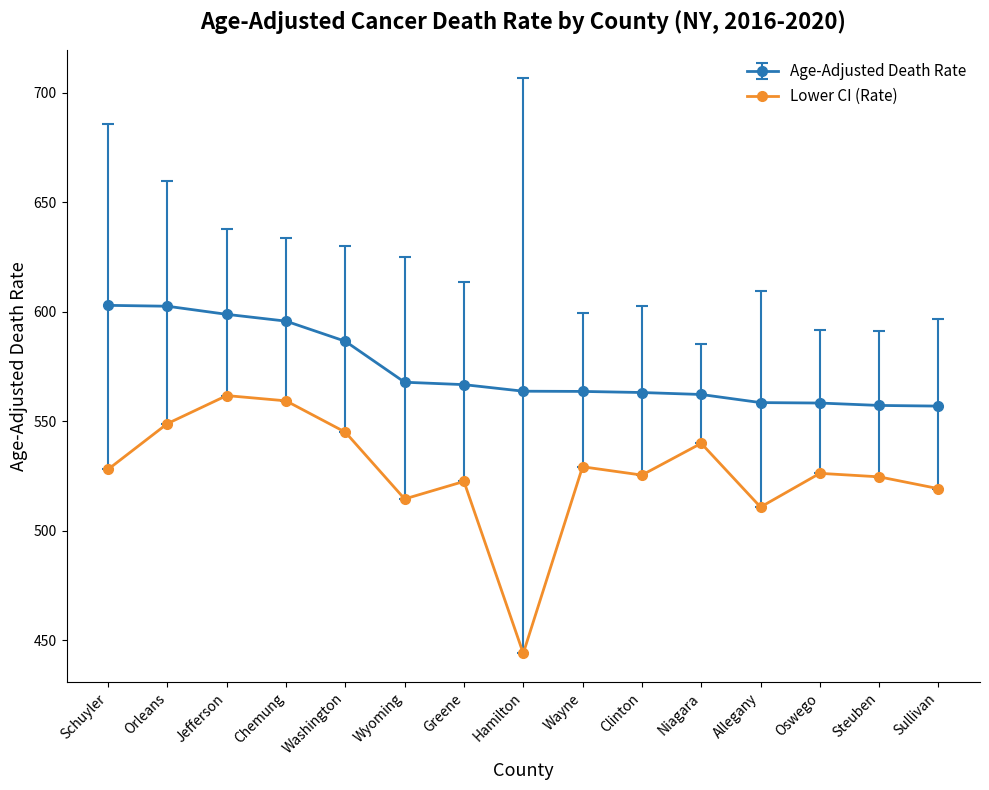

Is the value of Lower CI (Rate) at Greene greater than the value of Age-Adjusted Death Rate at Greene?

No